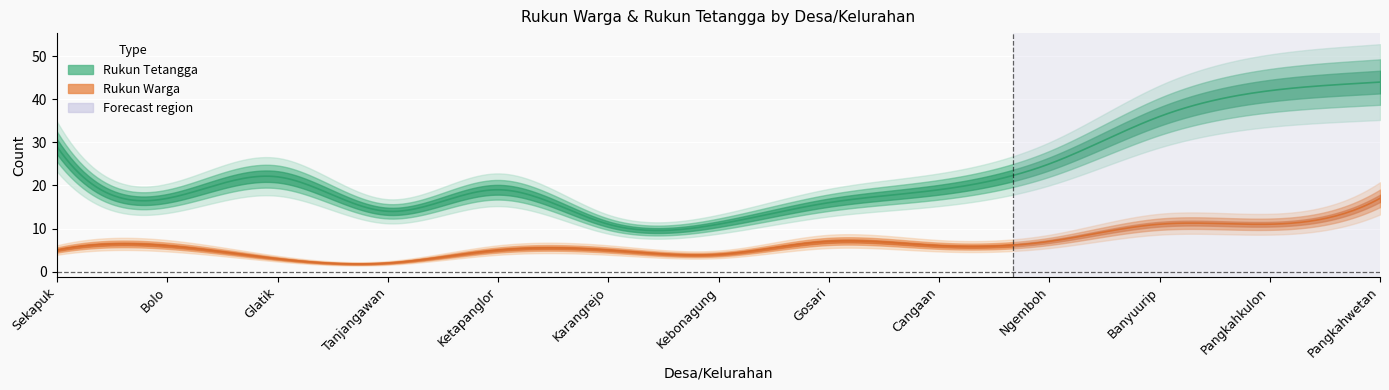

At which category does Rukun Warga reach its first local valley?

Tanjangawan